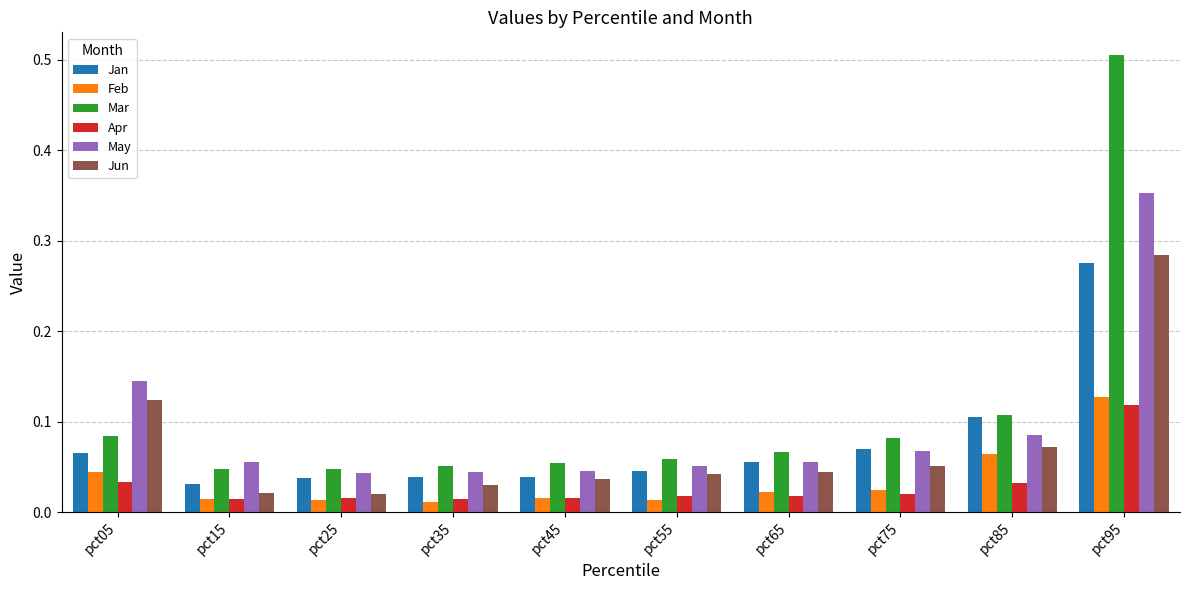

What is the greatest value displayed?

0.5